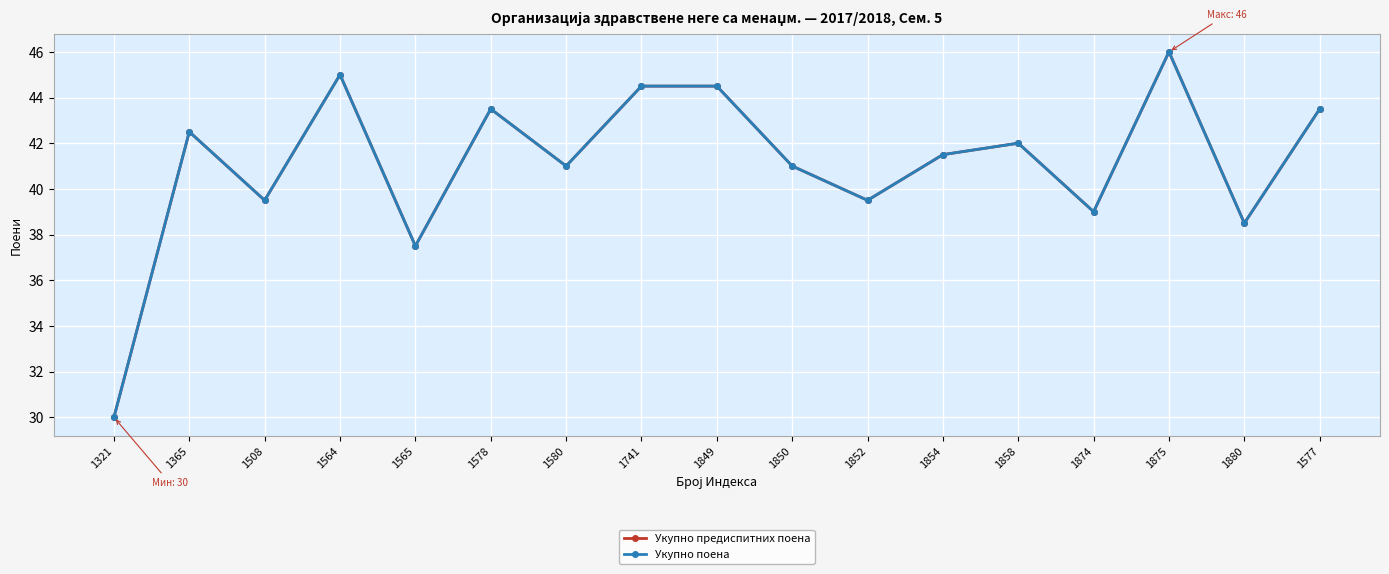

Does the chart have visible grid lines?

Yes